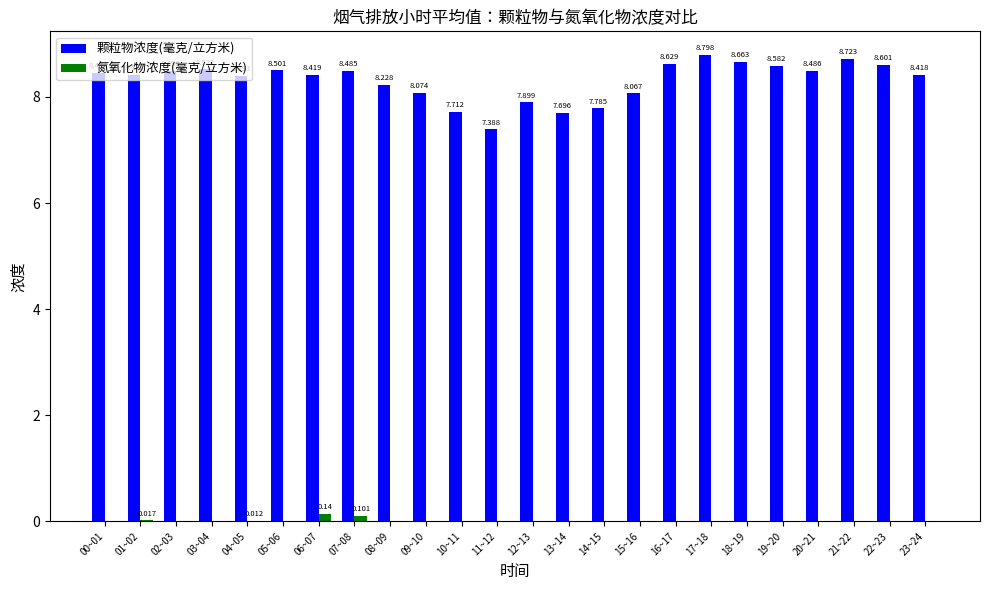

Are the bars horizontal?

No